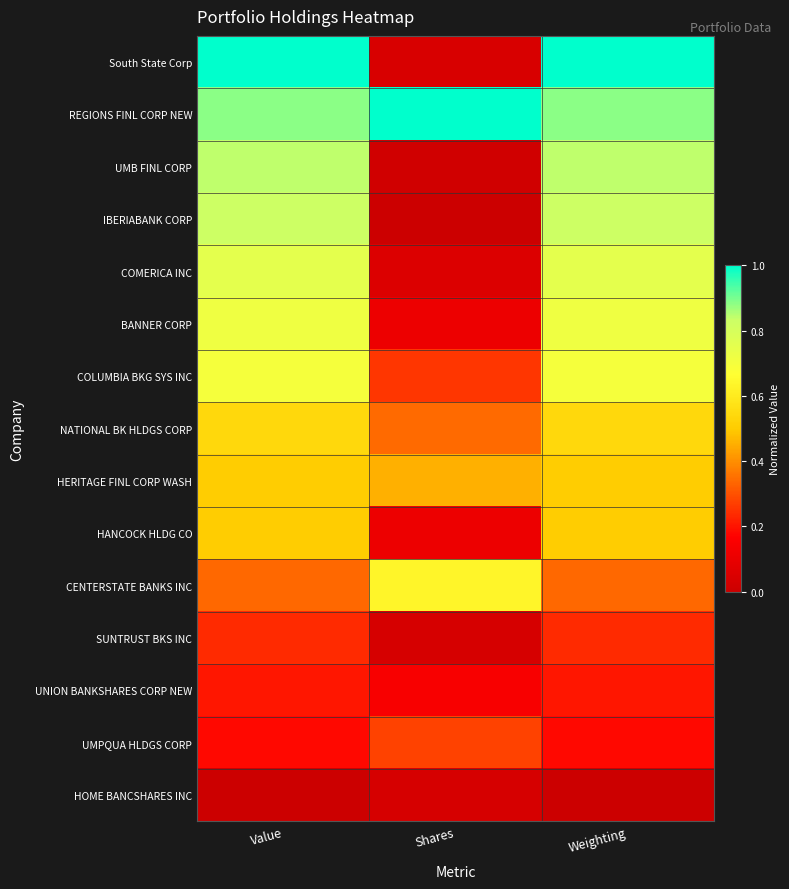

Which series has the largest range (max minus min)?

South State Corp